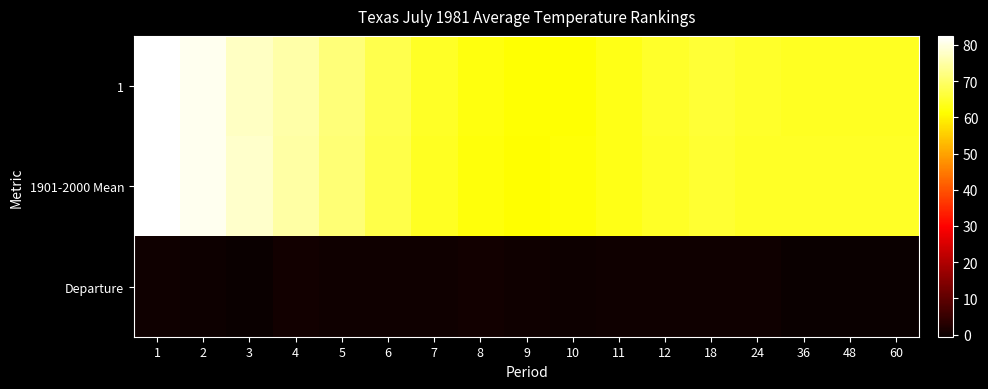

What is the smallest value displayed?

-0.6